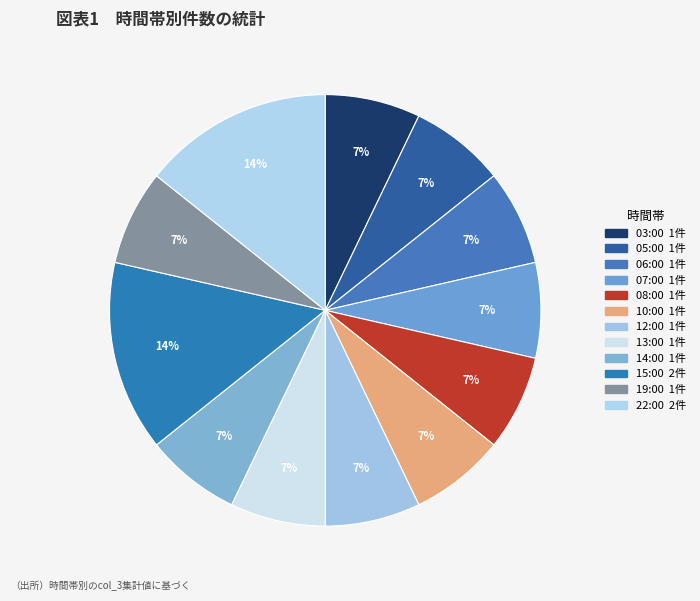

Is it true that 06:00 is 7% of the pie?

True